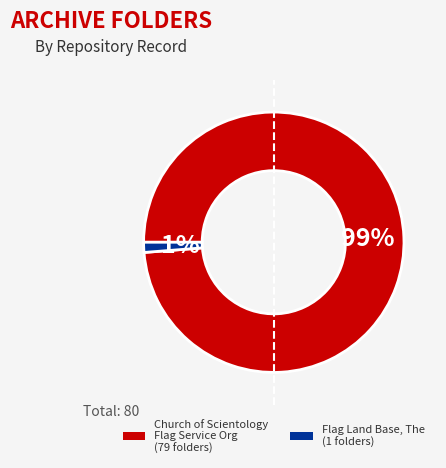

Between Flag Land Base, The (1 folders) and Church of Scientology Flag Service Org (79 folders), which is larger?

Church of Scientology Flag Service Org (79 folders)